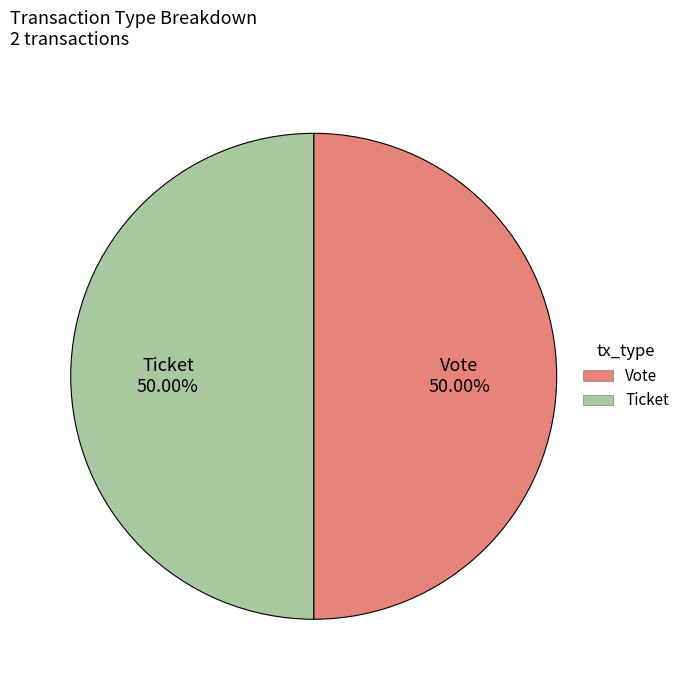

Approximately how many times larger is the value at Vote compared to Ticket?

1.0